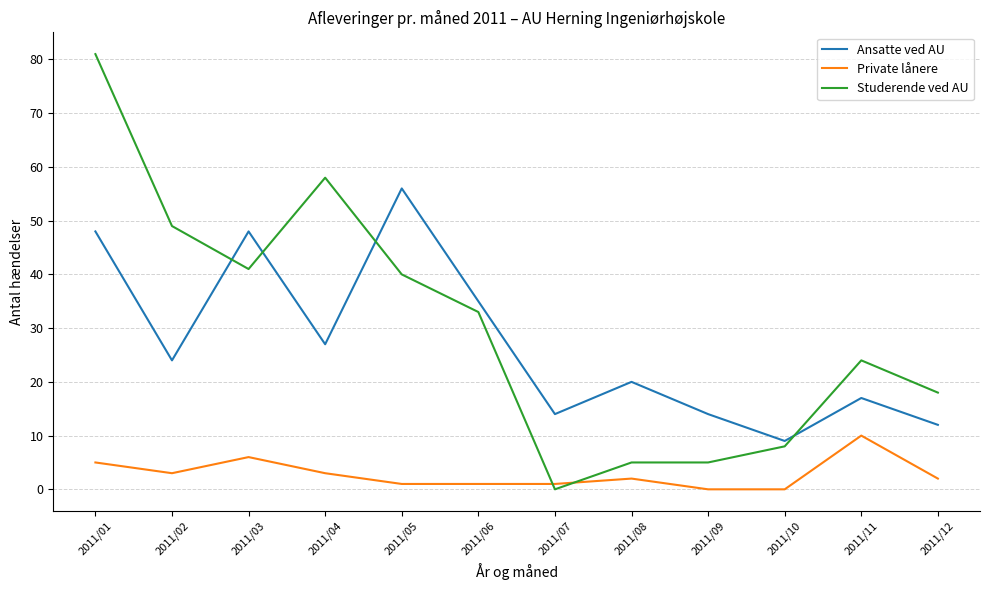

Between which two adjacent categories do Studerende ved AU and Ansatte ved AU first intersect?

2011/02 and 2011/03